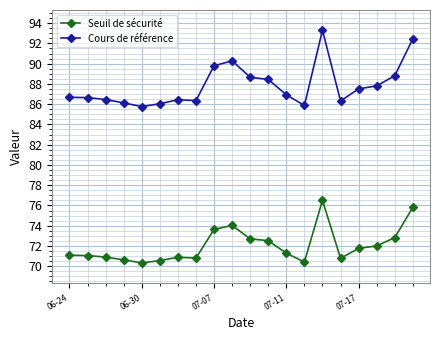

Which series has the largest range (max minus min)?

Cours de référence